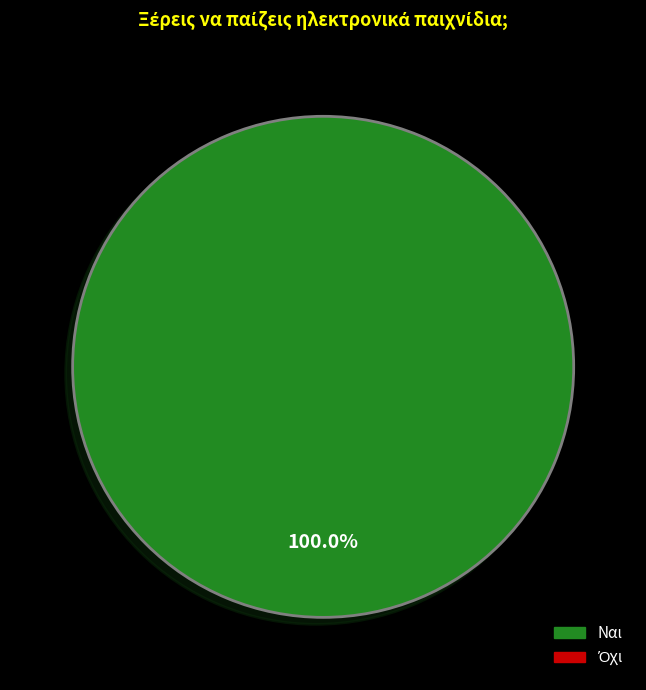

Is there any slice that represents more than half of the pie?

Yes